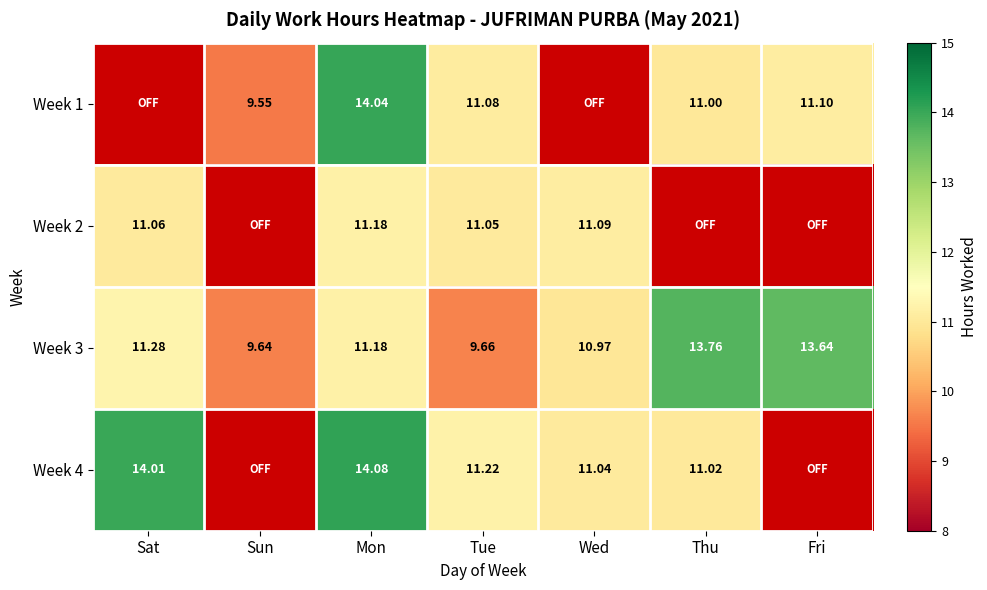

How many data points in Week 3 are less than 11?

3